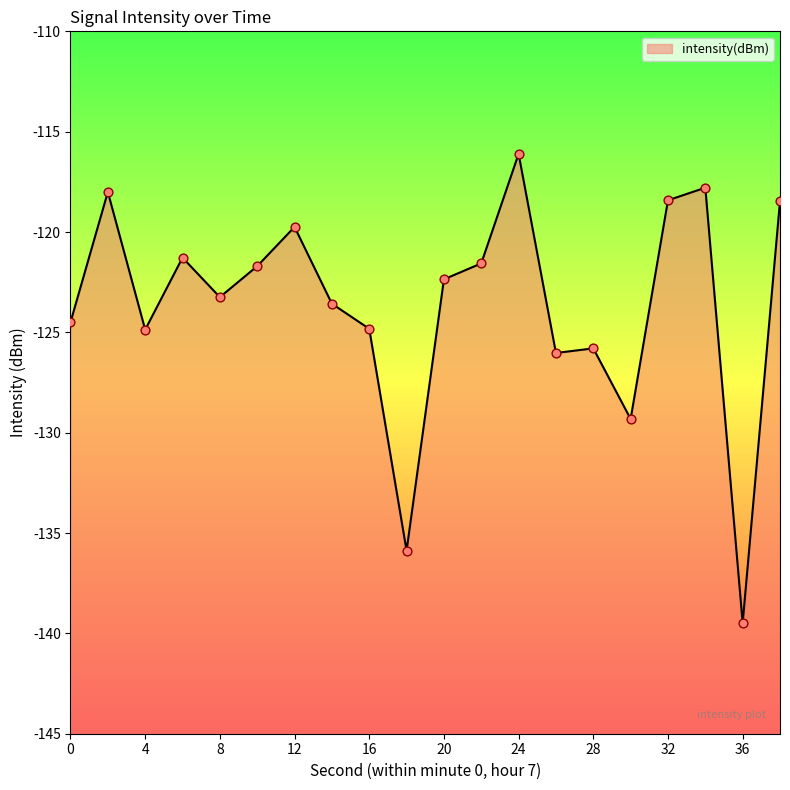

What is the change in value from 0 to 26?

-1.5